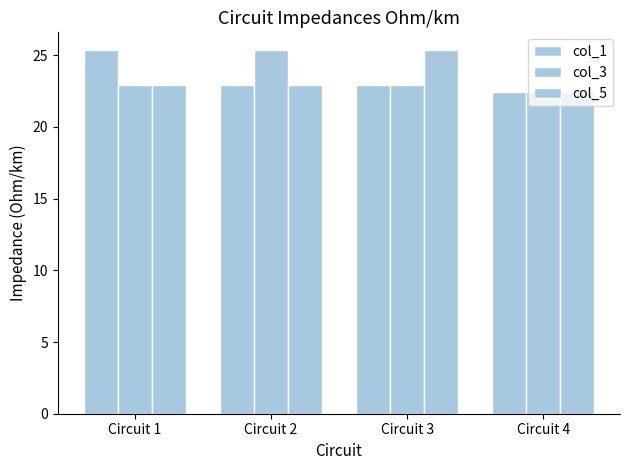

Rank the series by their maximum value, from lowest to highest.

col_1, col_3, col_5